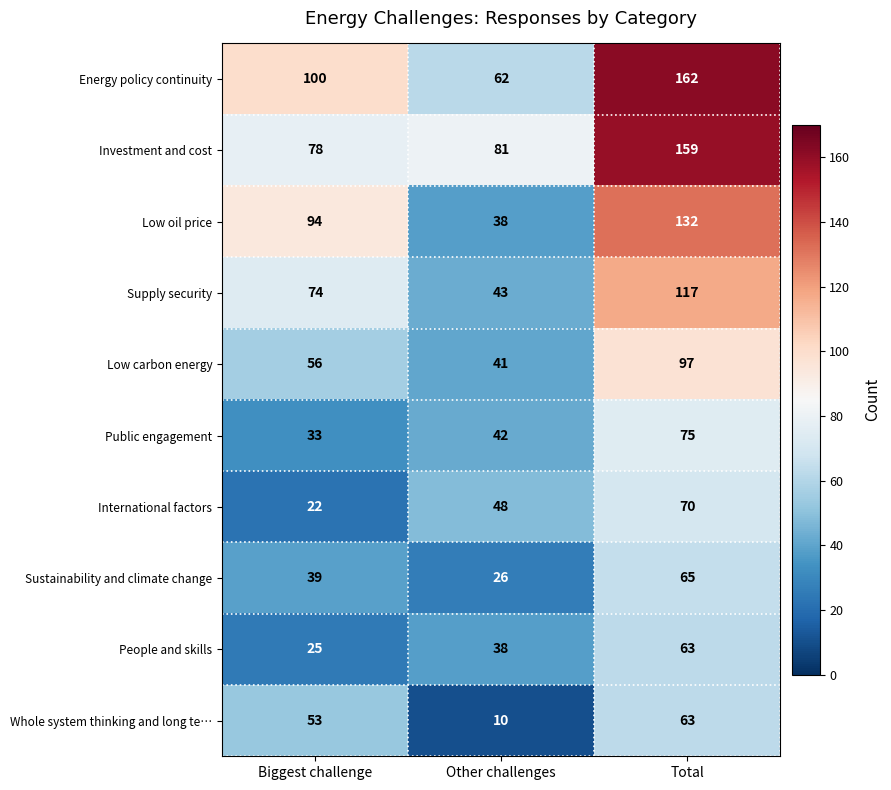

True or false: Supply security has a value of 117 at Total.

True